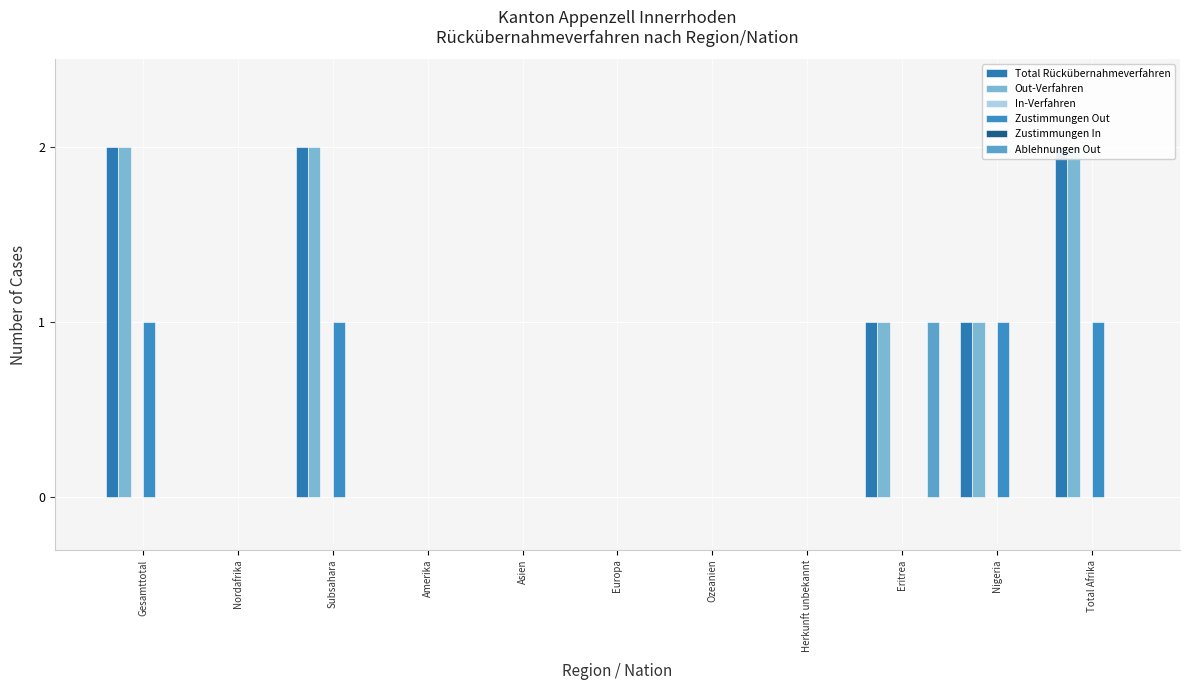

Which series changed the most between Gesamttotal and Nigeria?

Total Rückübernahmeverfahren